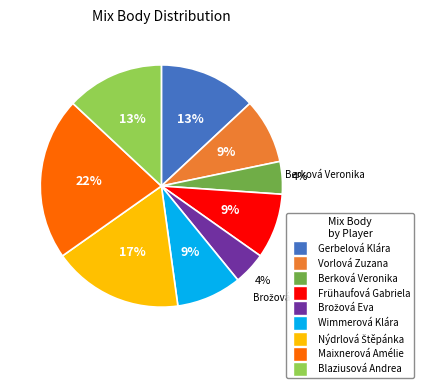

Is there a majority slice in this chart?

No